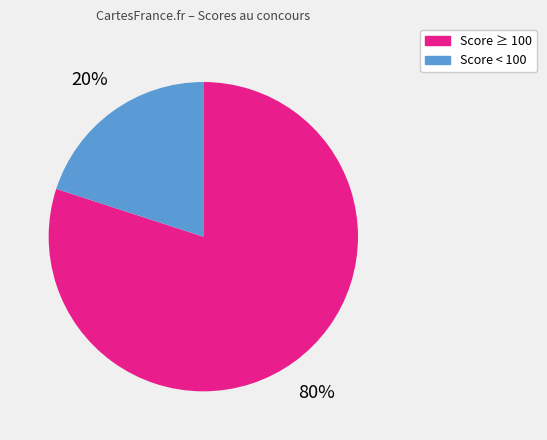

Which has a higher value, Score ≥ 100 or Score < 100?

Score ≥ 100